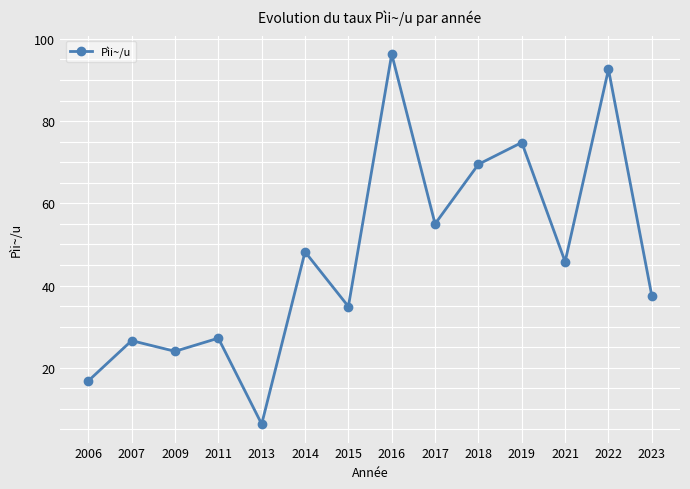

What is the difference between the values at 2009 and 2006?

7.2